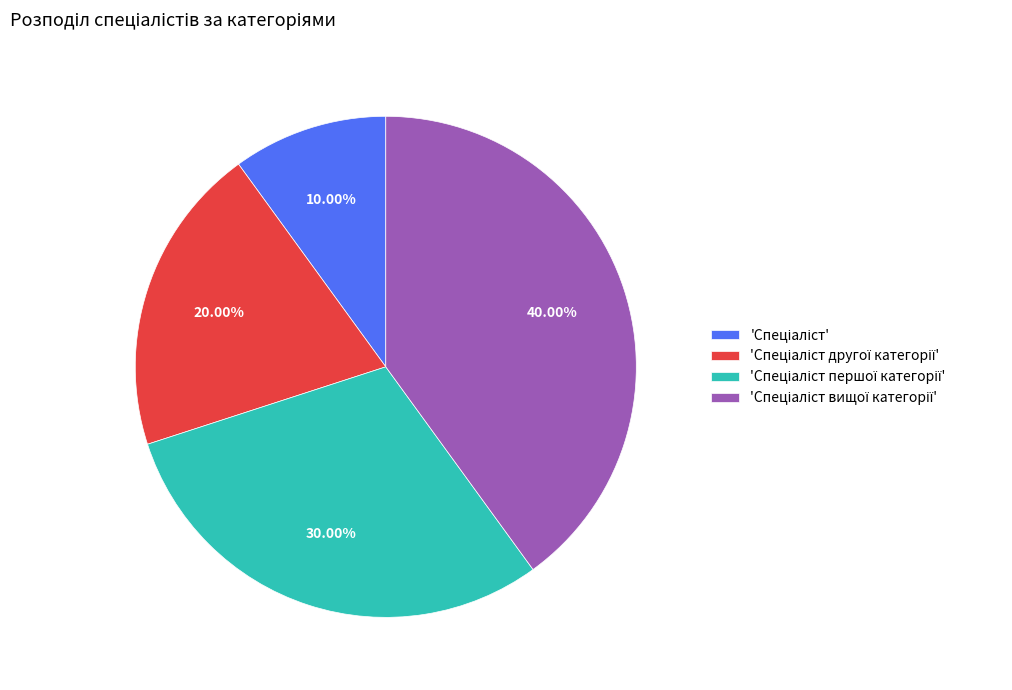

Does any single category account for the majority?

No